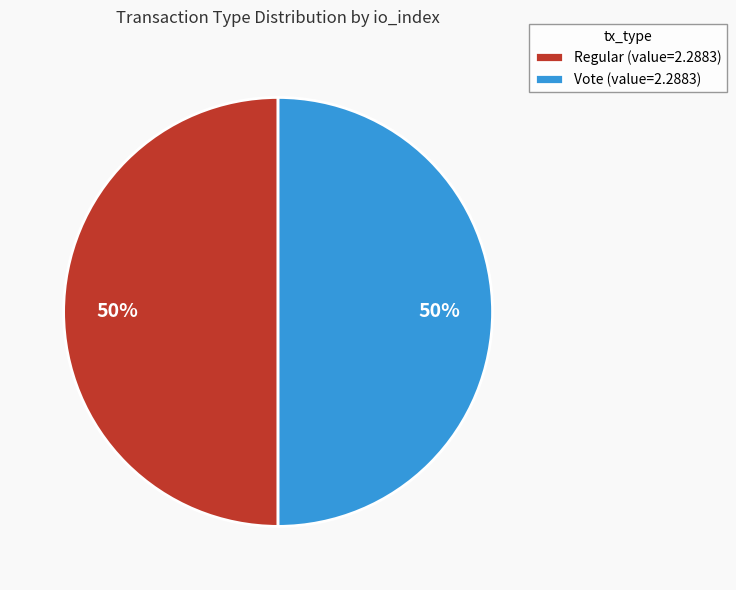

What percentage is the Vote slice, to the nearest percent?

50%